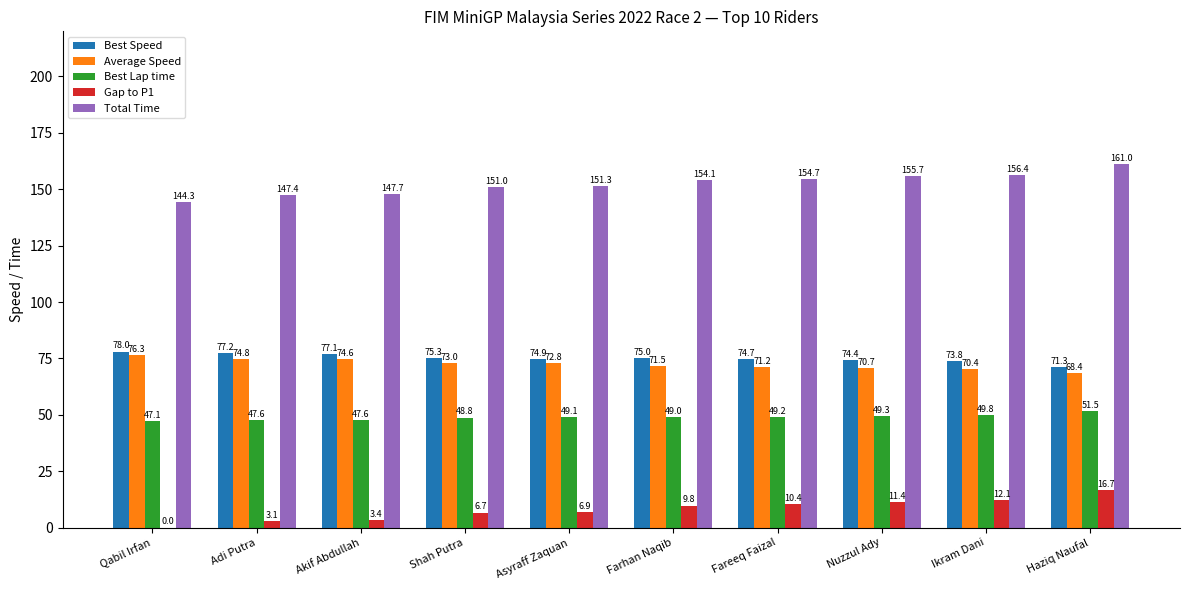

At which category does the chart reach its peak across all series?

Haziq Naufal